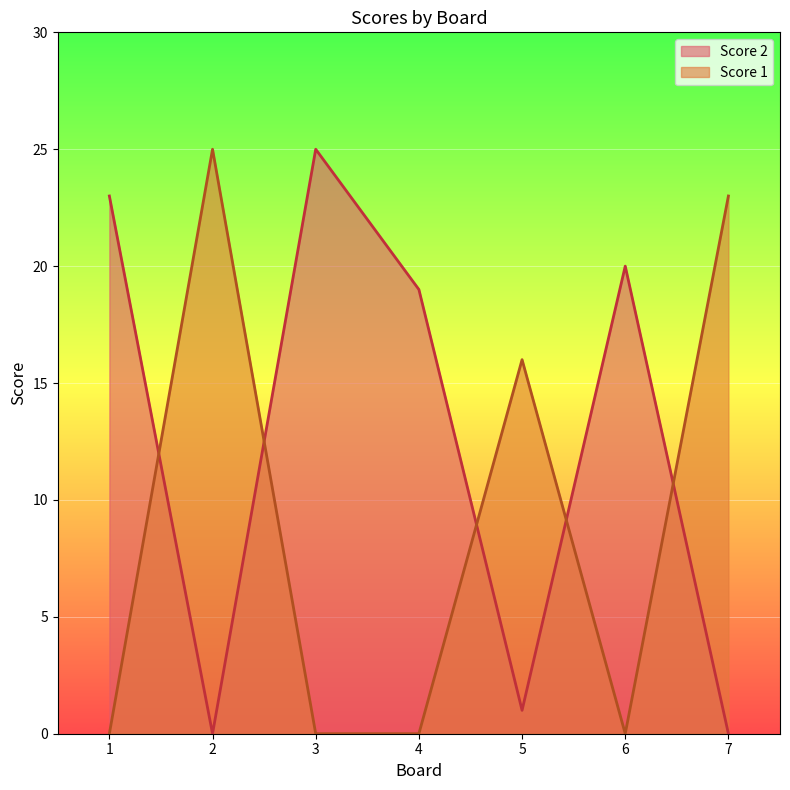

Rank the series by their average value, from lowest to highest.

Score 1, Score 2